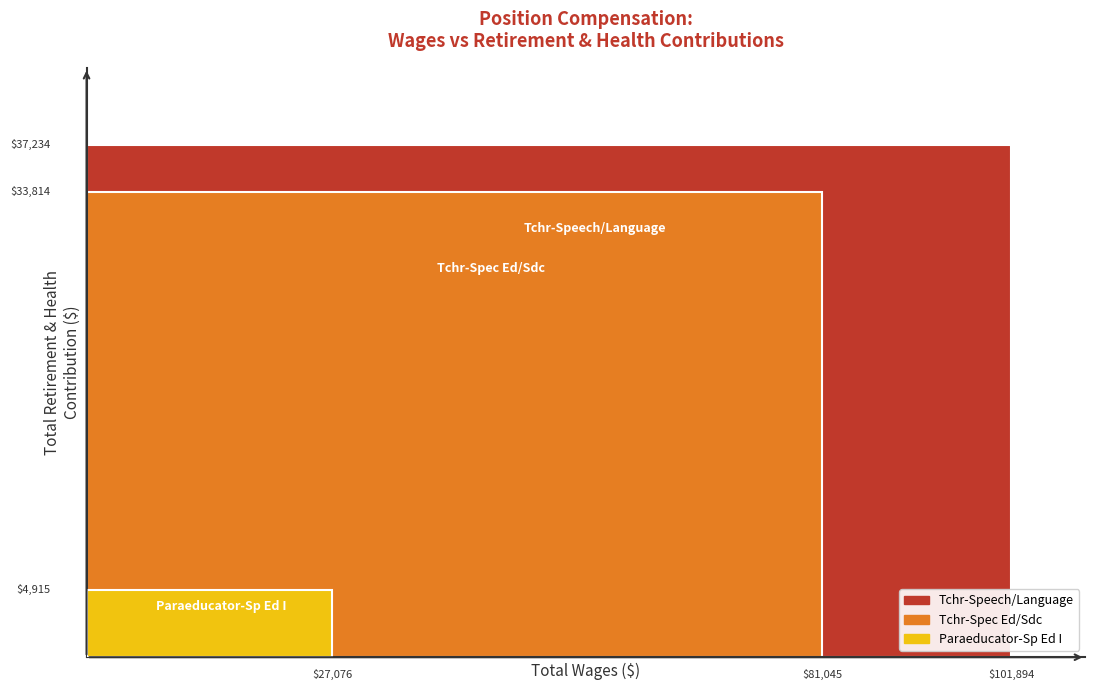

Reading right to left, what are all the values shown in this chart?

Paraeducator-Sp Ed I=4915	Tchr-Spec Ed/Sdc=33814	Tchr-Speech/Language=37234